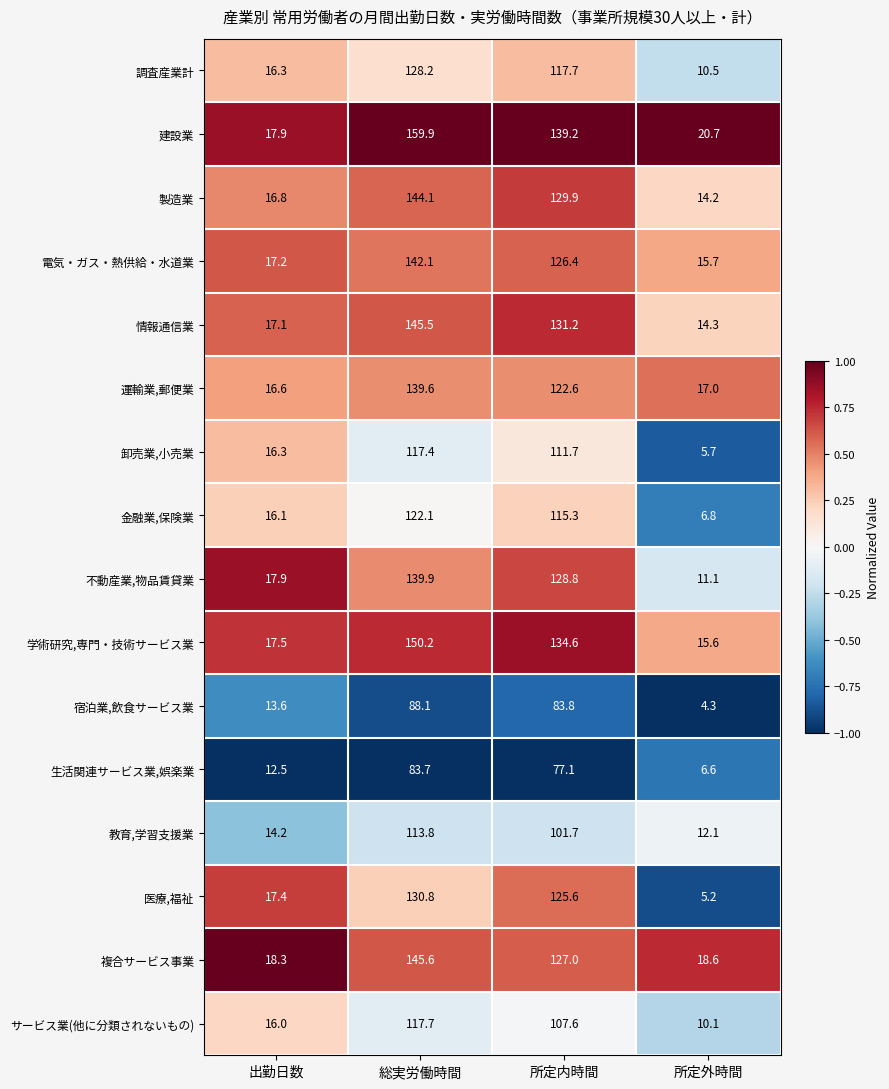

What is the sum of all 卸売業,小売業 values?

251.1